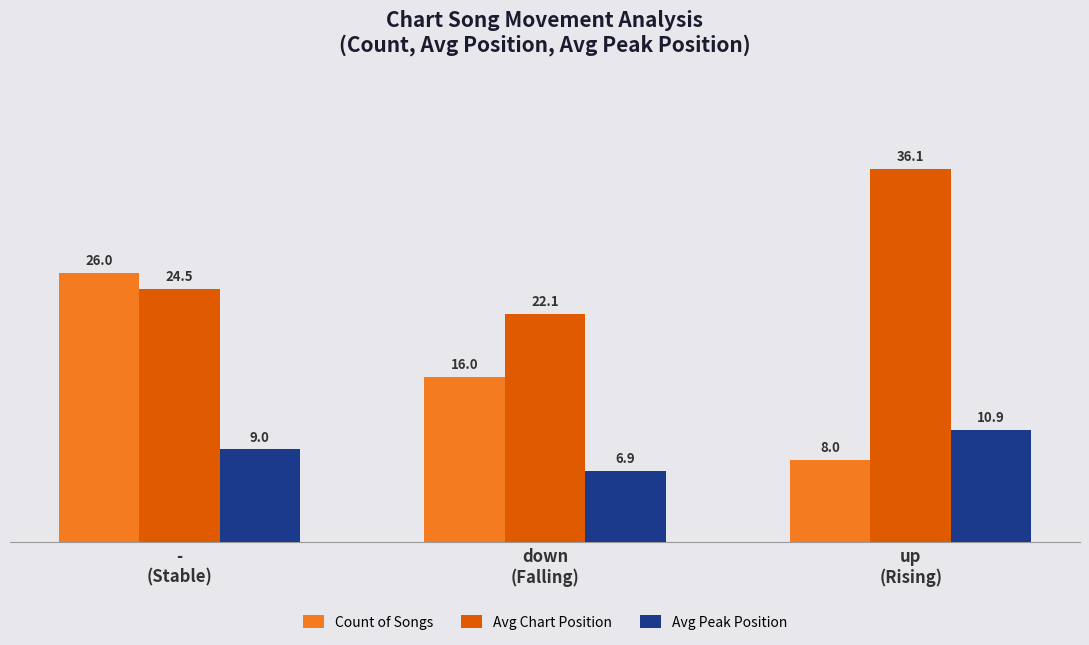

What are all the series names shown in the legend?

Count of Songs, Avg Chart Position, Avg Peak Position